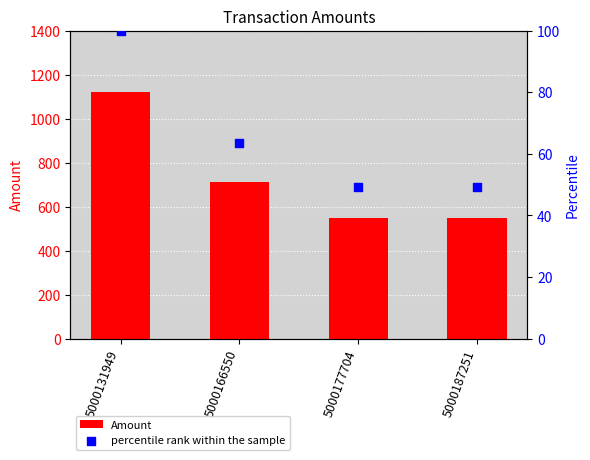

Which series reaches the maximum Y coordinate?

Amount